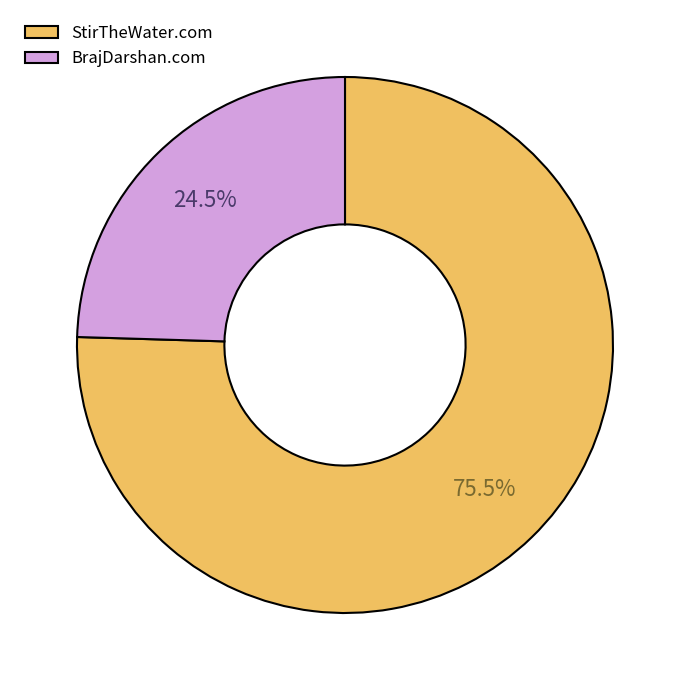

What is the ratio of the value at BrajDarshan.com to the value at StirTheWater.com?

0.3